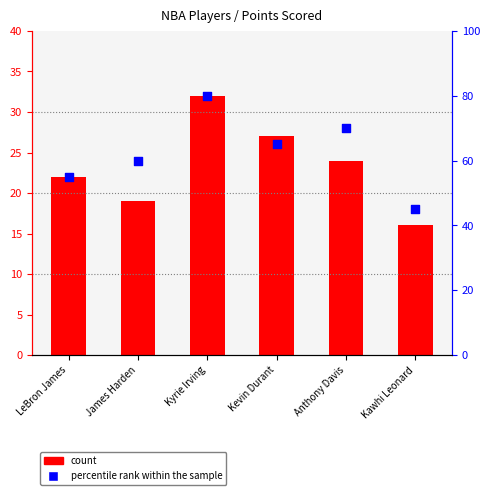

Which series has the largest total across all categories?

percentile rank within the sample